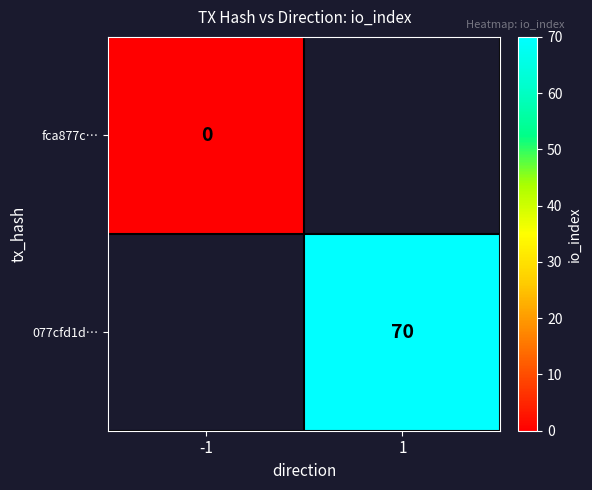

True or false: 077cfd1d… has a value of 91 at 1.

False